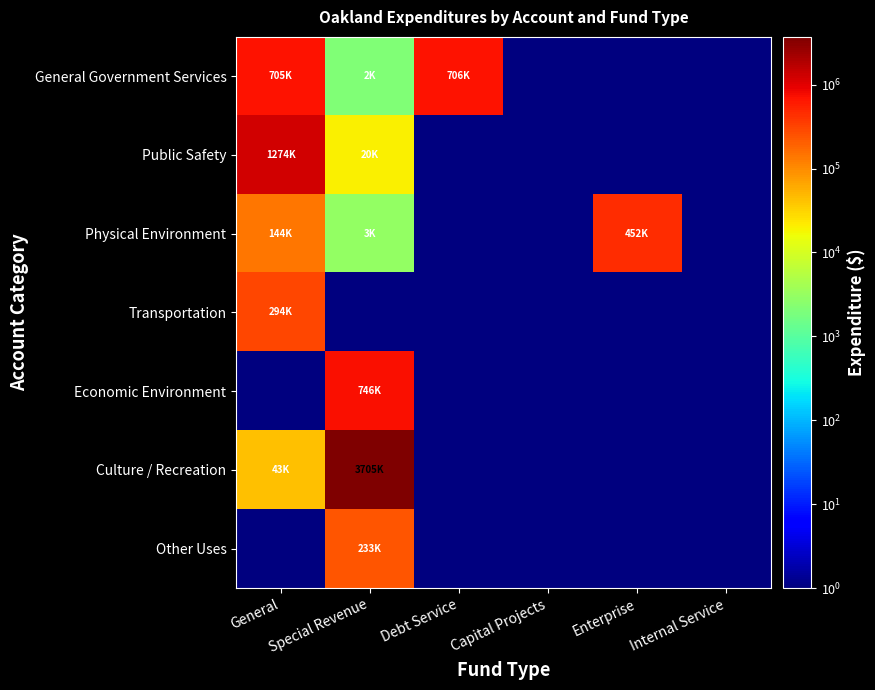

Rank the series by their maximum value, from lowest to highest.

Other Uses, Transportation, Physical Environment, General Government Services, Economic Environment, Public Safety, Culture / Recreation